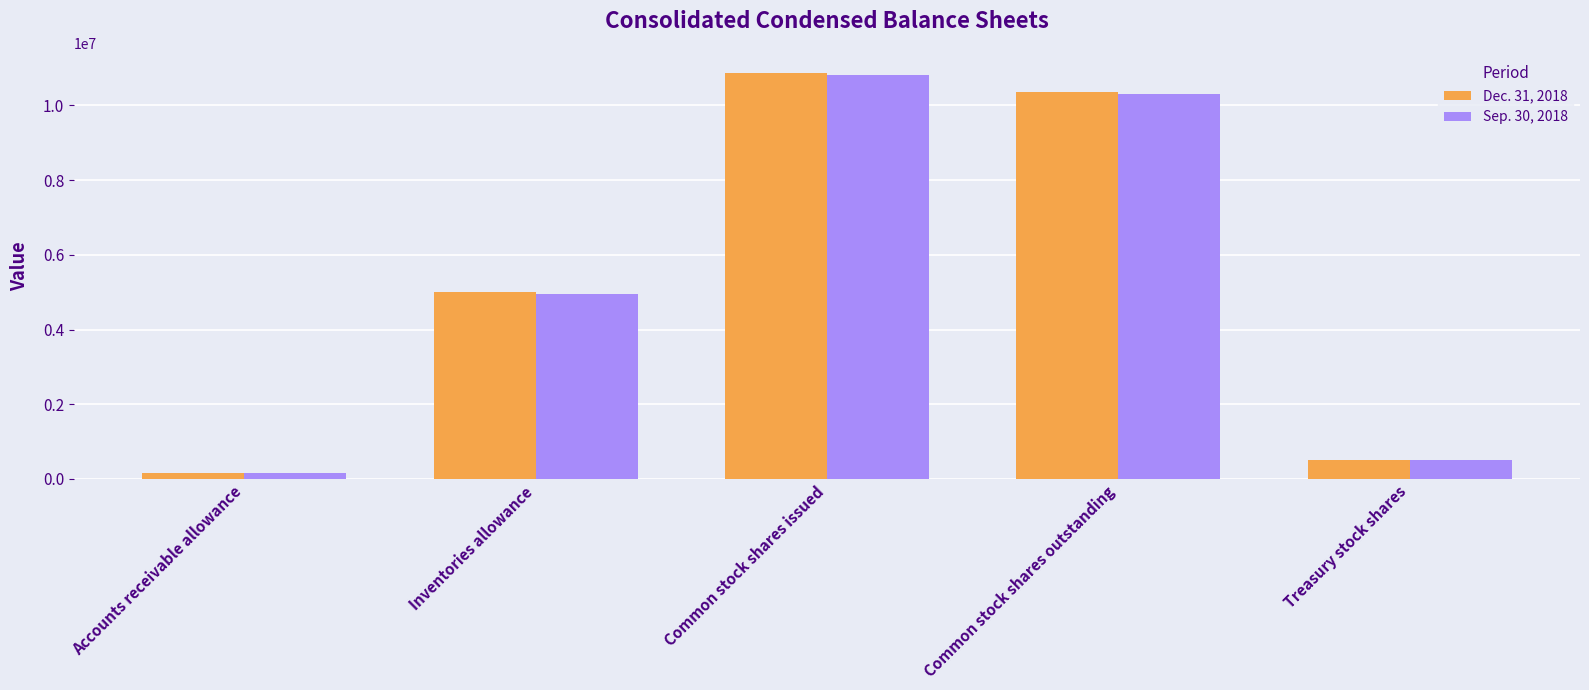

What is the label of the 1st bar from the right?

Treasury stock shares